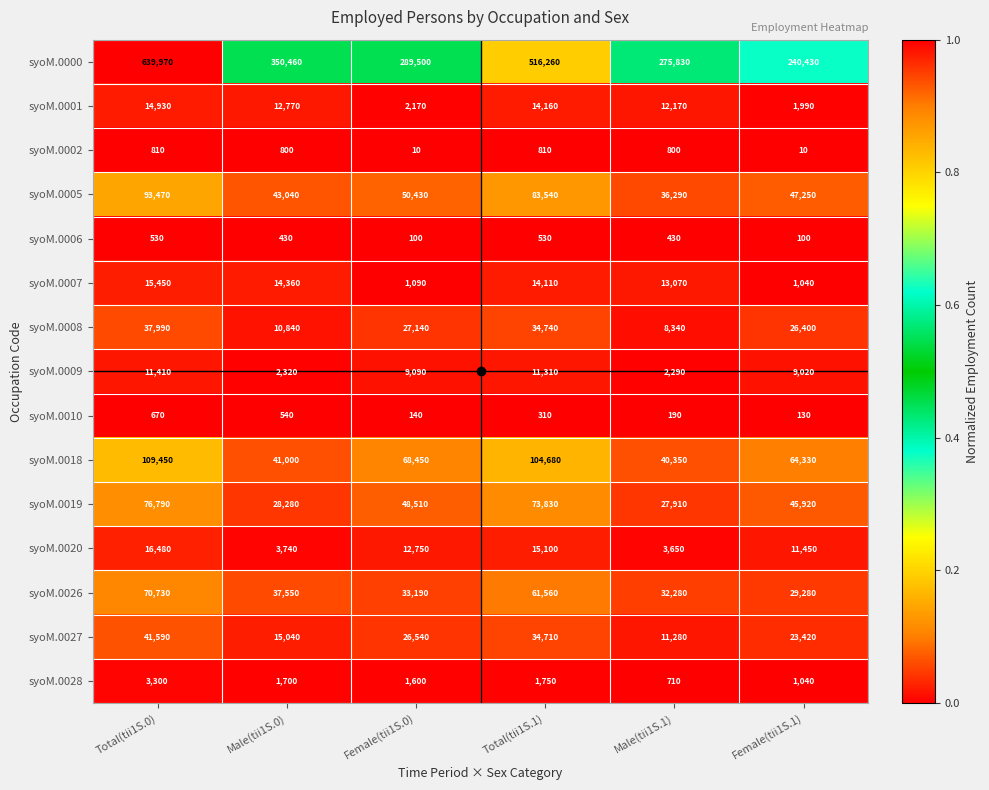

Which category has the highest value across all series?

Total(tii1S.0)